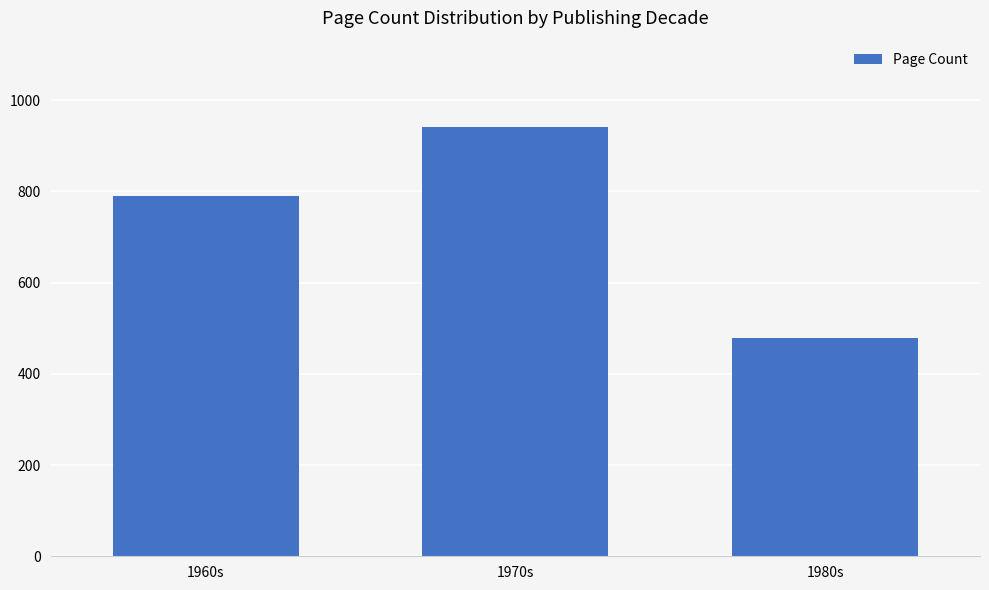

How many values are between 478 and 942?

3